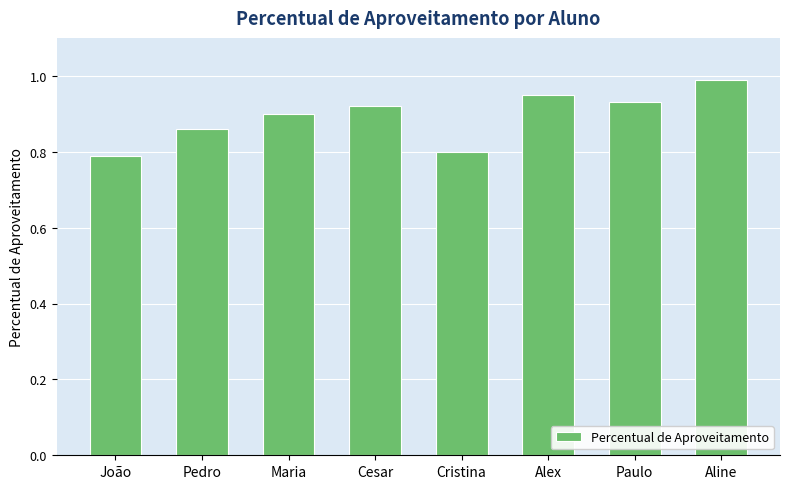

What value does the data have at Cristina?

0.8